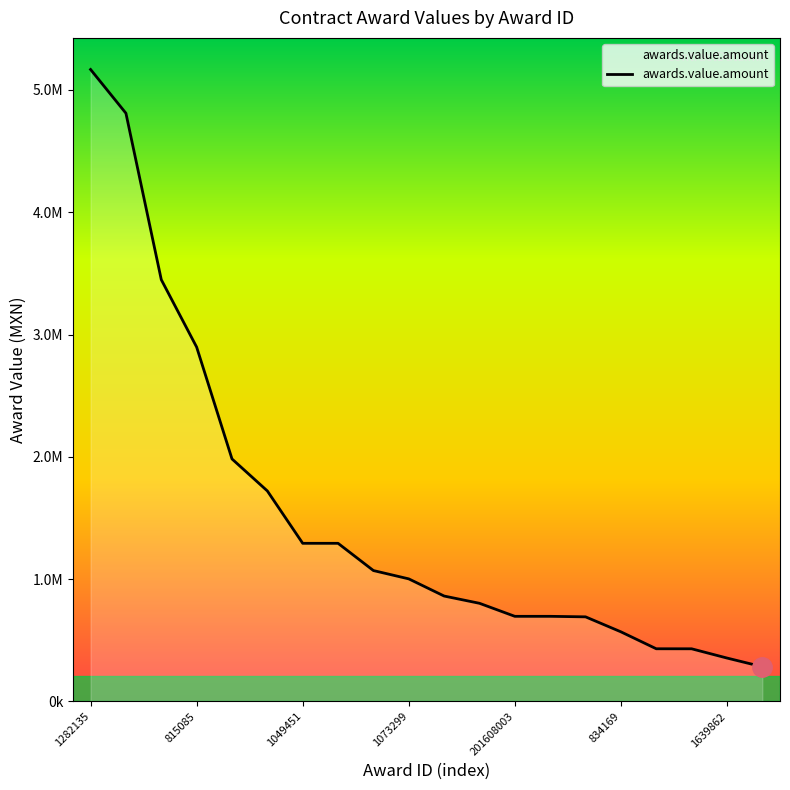

Does the chart have visible grid lines?

No